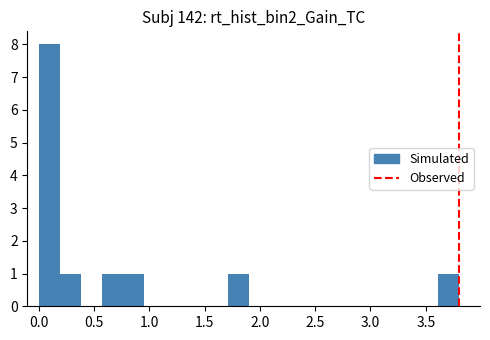

Around what value on the x-axis is the tallest bar? Give the approximate position of its centre, as read against the axis.

0.10